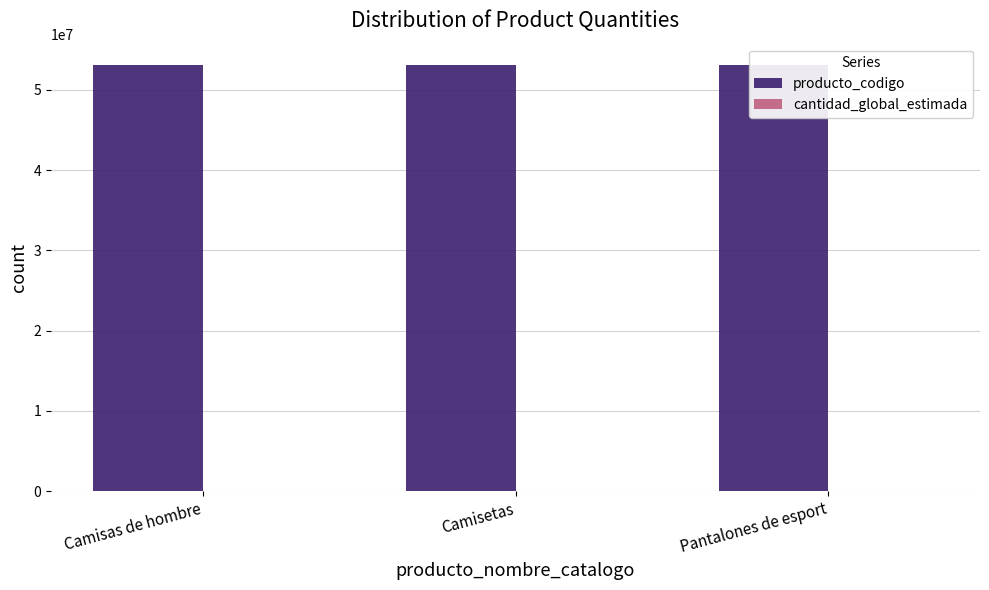

At which category does the chart reach its minimum across all series?

Pantalones de esport